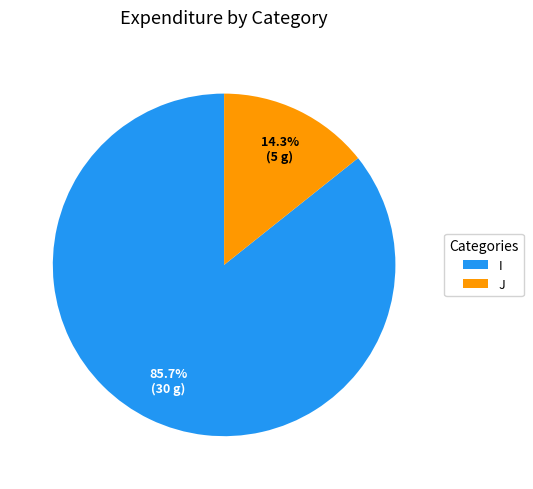

The J slice represents 29% of the pie. True or false?

False